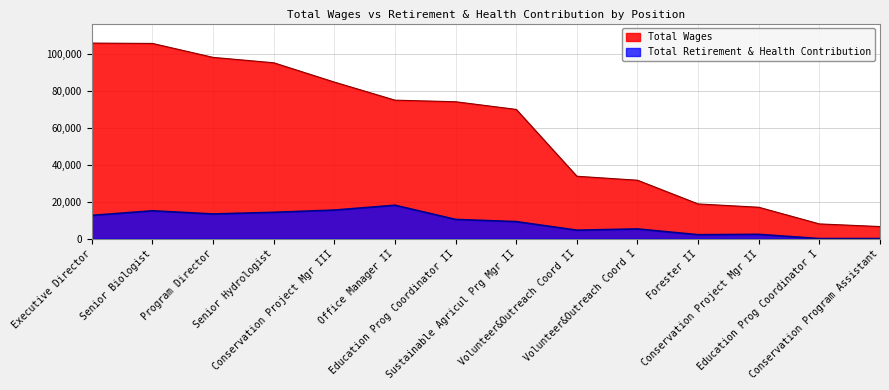

Where is the first local maximum for Total Retirement & Health Contribution?

Senior Biologist